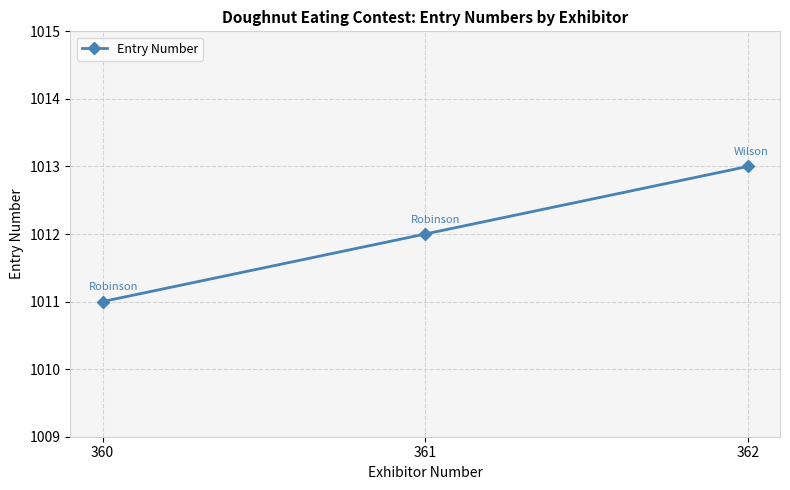

Does the chart display data point markers on the line(s)?

Yes